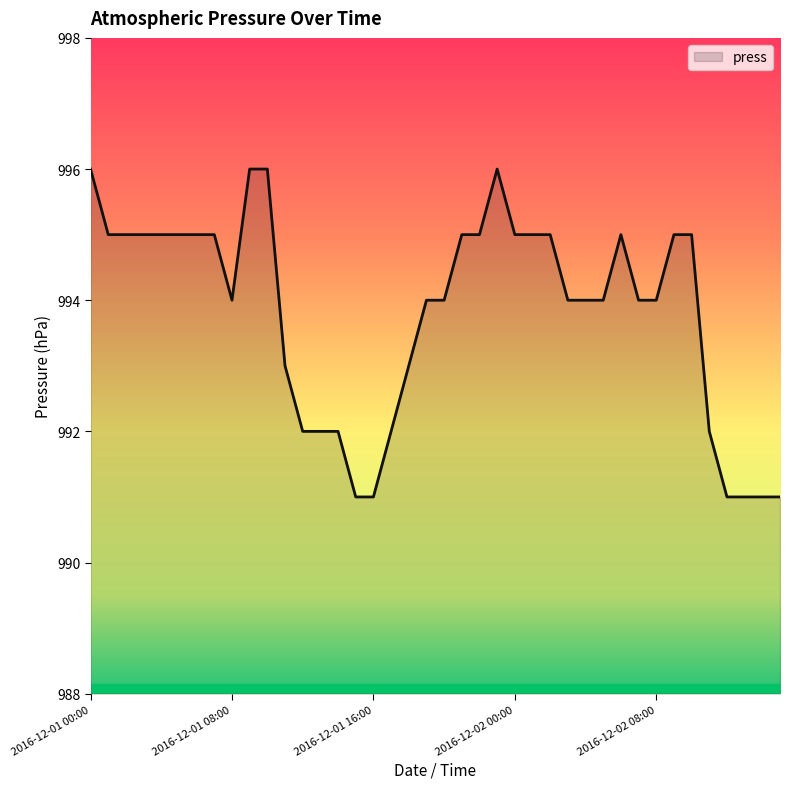

What is the difference between the maximum and minimum values?

5